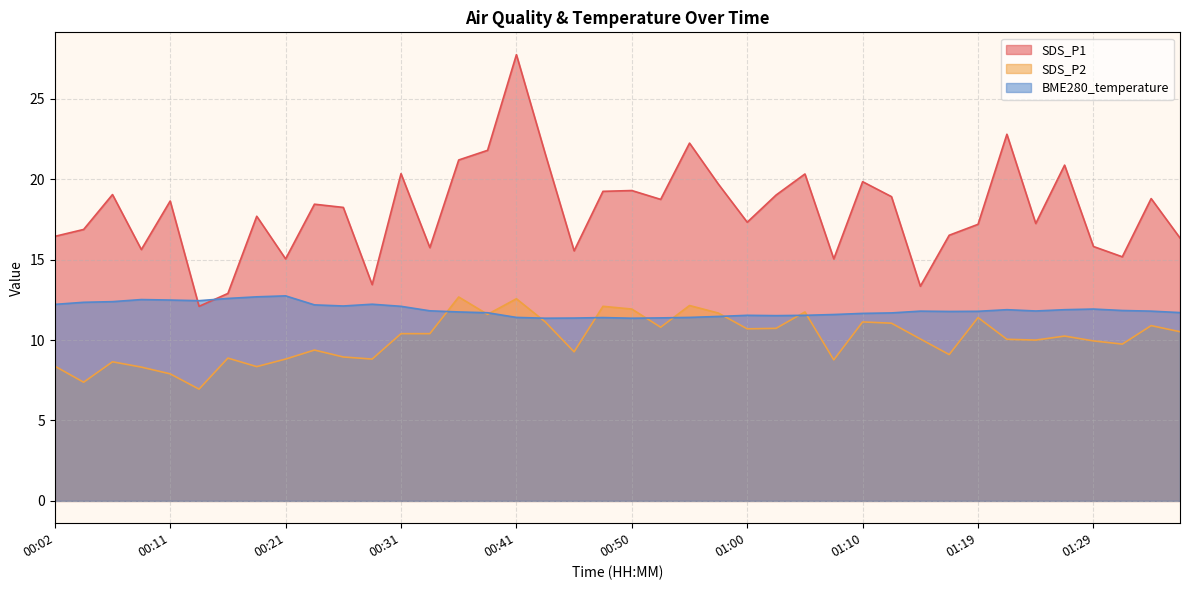

At 00:26, list the series in order from smallest to largest.

SDS_P2, BME280_temperature, SDS_P1